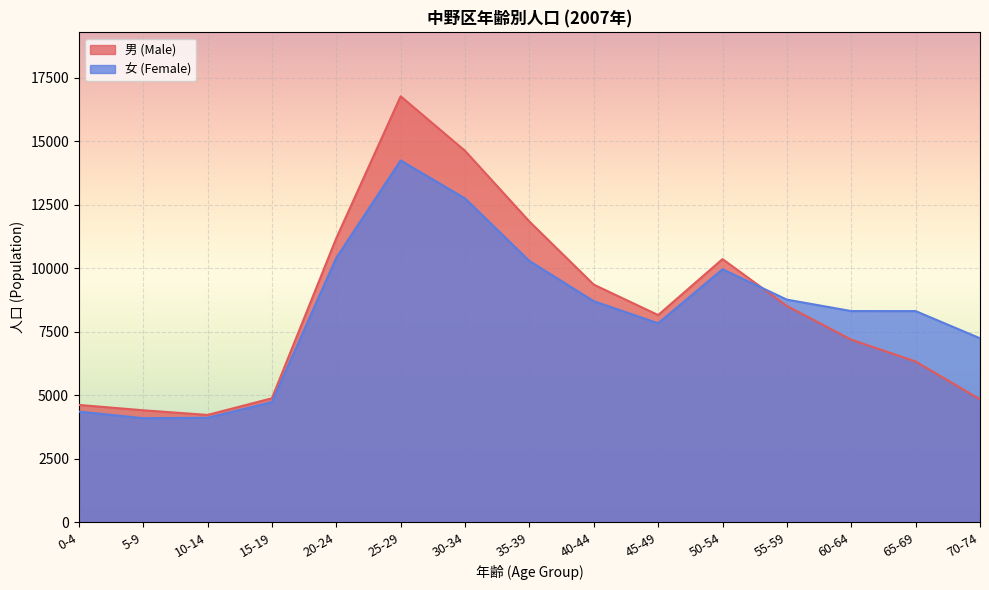

Is it true that 男 (Male) equals 3899 at 55-59?

False